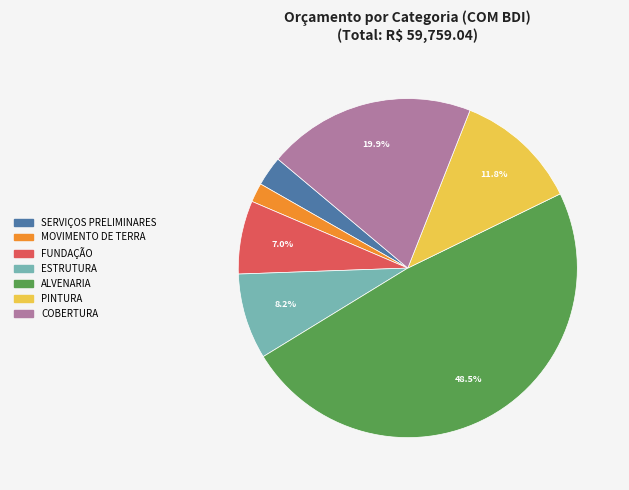

Is there any slice that represents more than half of the pie?

No